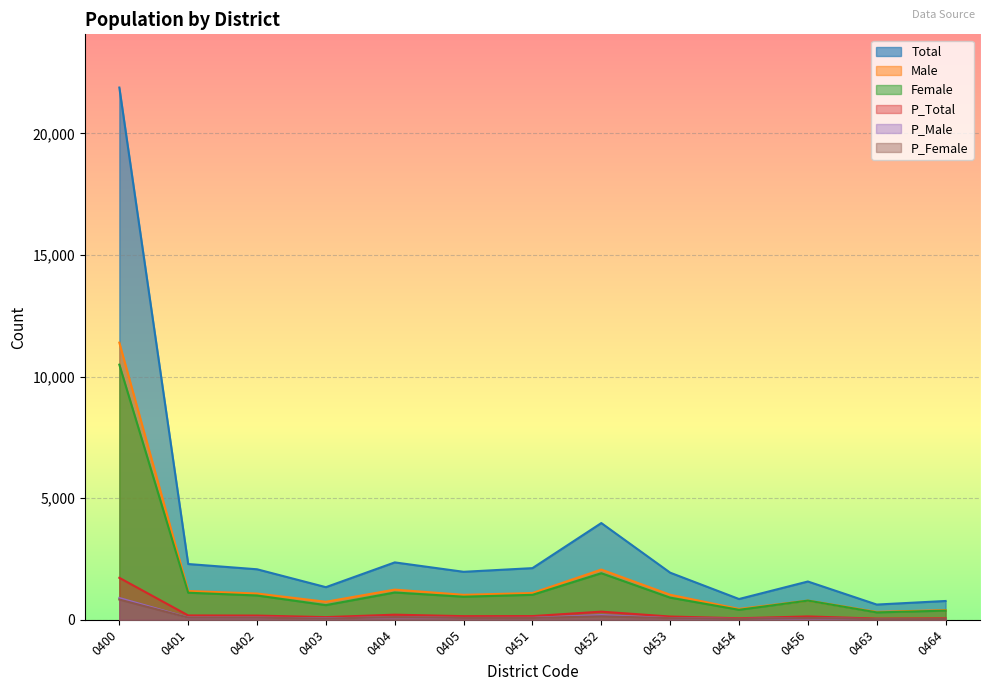

What is the value of the P_Female point at the 7th from the left?

72